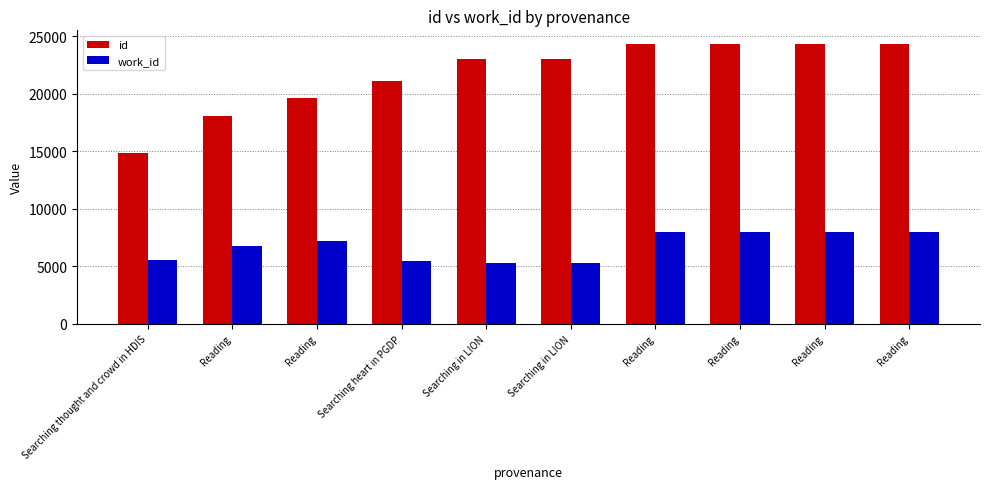

How many data points in id are less than 23065?

5